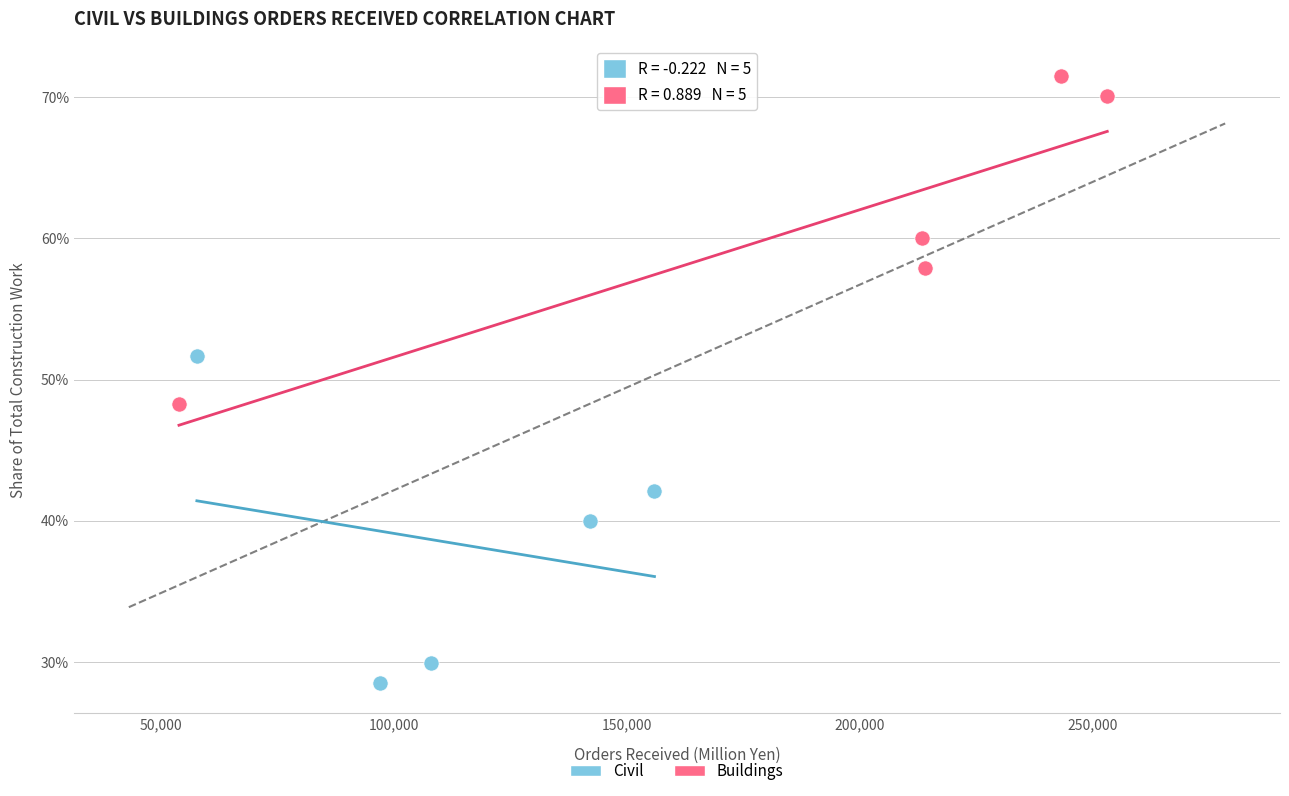

Which series reaches the maximum Y coordinate?

Buildings